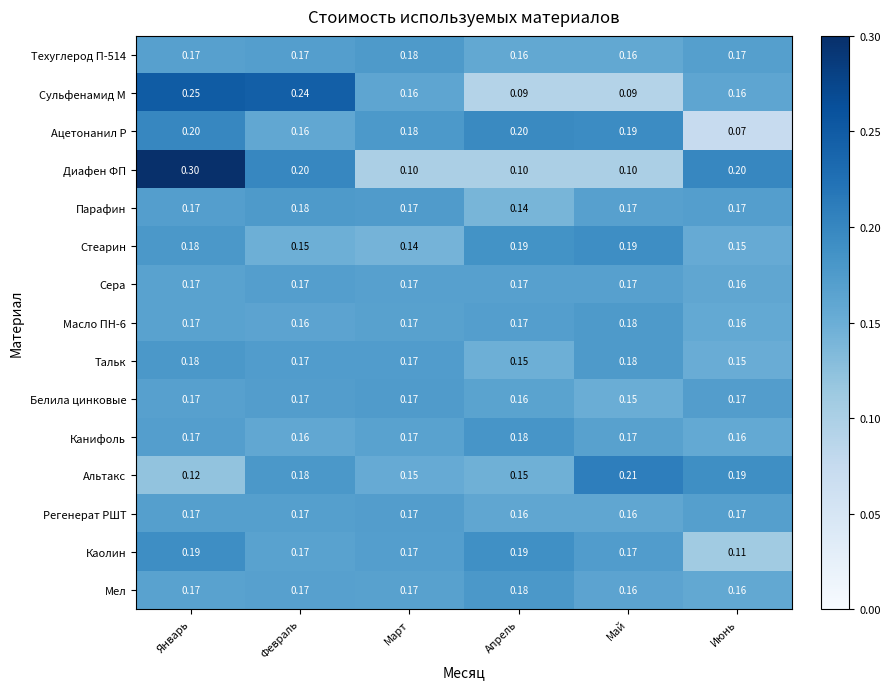

Is the value of Ацетонанил Р at Май greater than the value of Белила цинковые at Апрель?

Yes